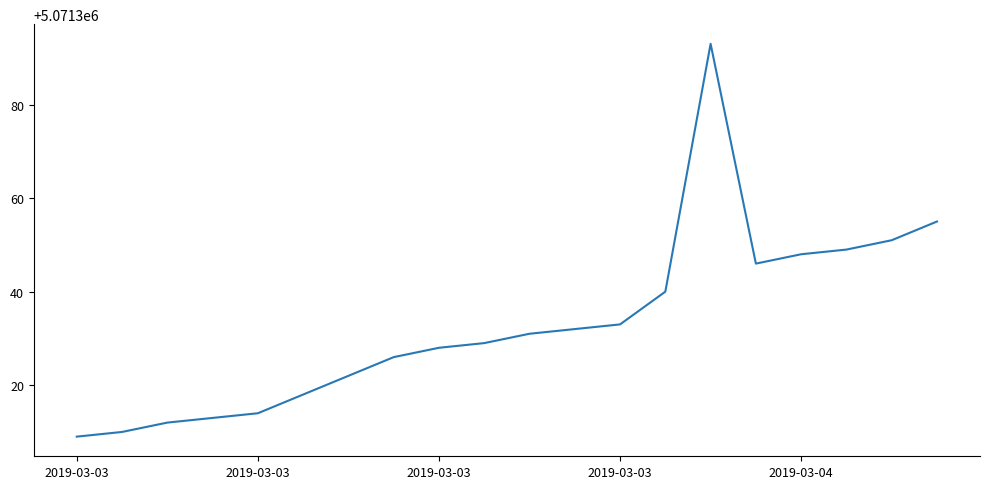

What is the greatest value displayed?

5071393